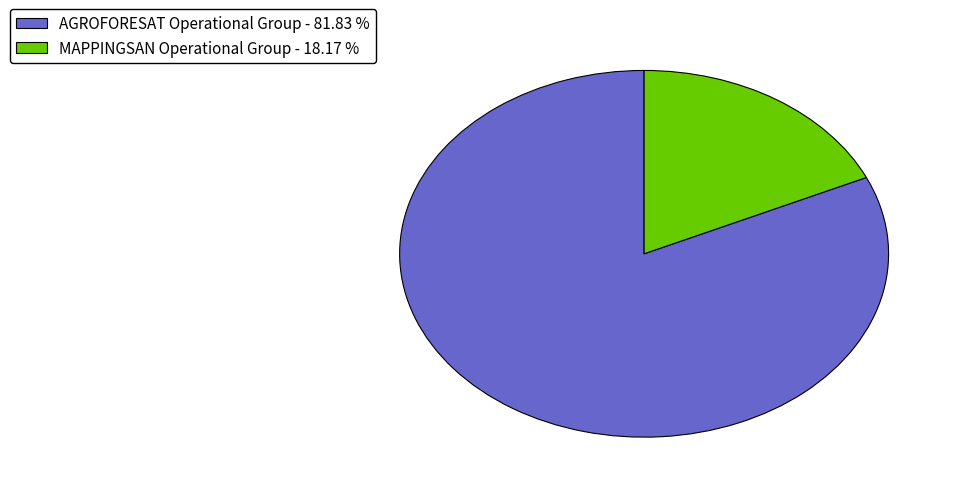

How many segments does this pie chart have?

2